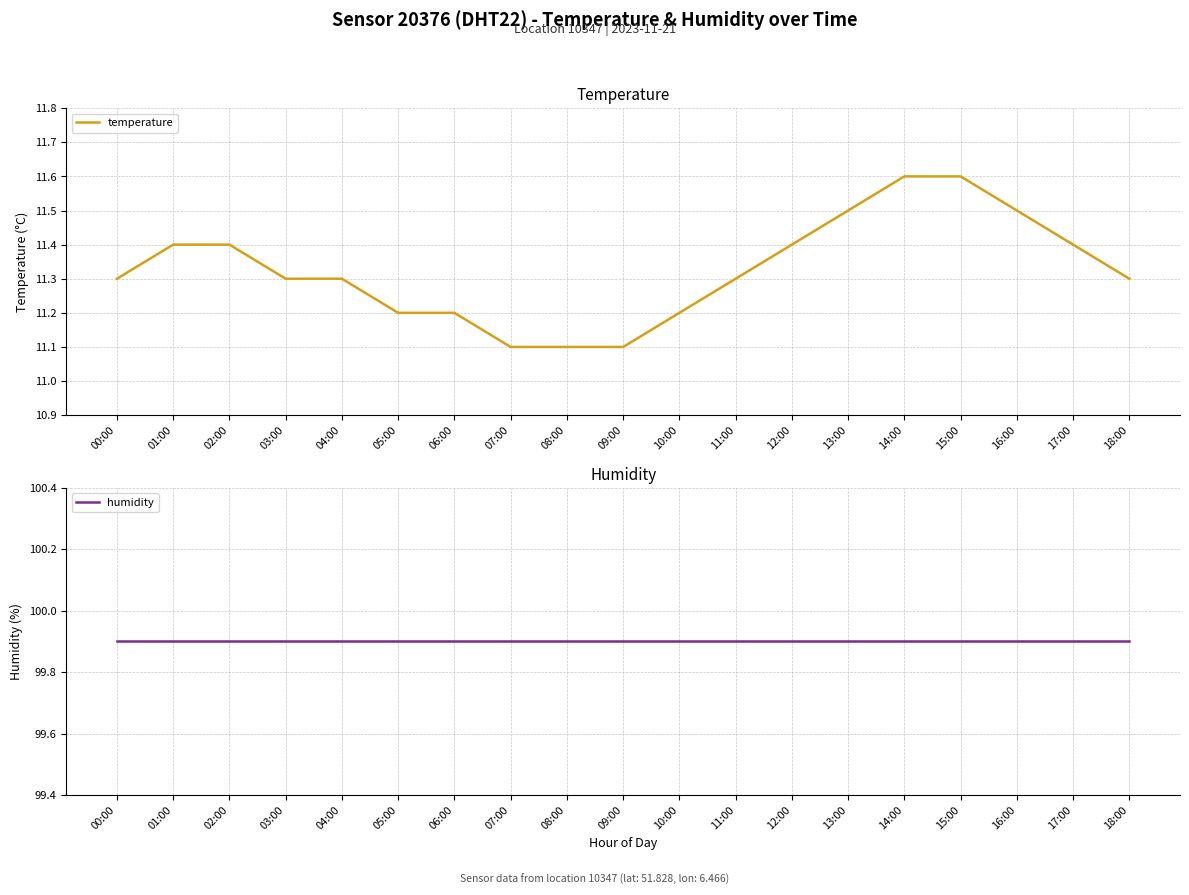

Reading left to right, extract all data points from this chart.

temperature: 00:00=11.3	01:00=11.4	02:00=11.4	03:00=11.3	04:00=11.3	05:00=11.2	06:00=11.2	07:00=11.1	08:00=11.1	09:00=11.1	10:00=11.2	11:00=11.3	12:00=11.4	13:00=11.5	14:00=11.6	15:00=11.6	16:00=11.5	17:00=11.4	18:00=11.3
humidity: 00:00=99.9	01:00=99.9	02:00=99.9	03:00=99.9	04:00=99.9	05:00=99.9	06:00=99.9	07:00=99.9	08:00=99.9	09:00=99.9	10:00=99.9	11:00=99.9	12:00=99.9	13:00=99.9	14:00=99.9	15:00=99.9	16:00=99.9	17:00=99.9	18:00=99.9